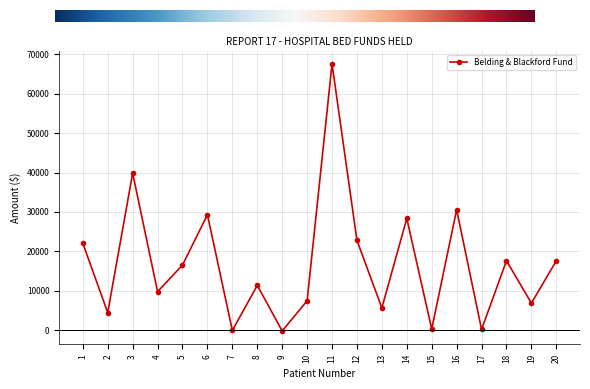

Count the number of values greater than 16533.

10